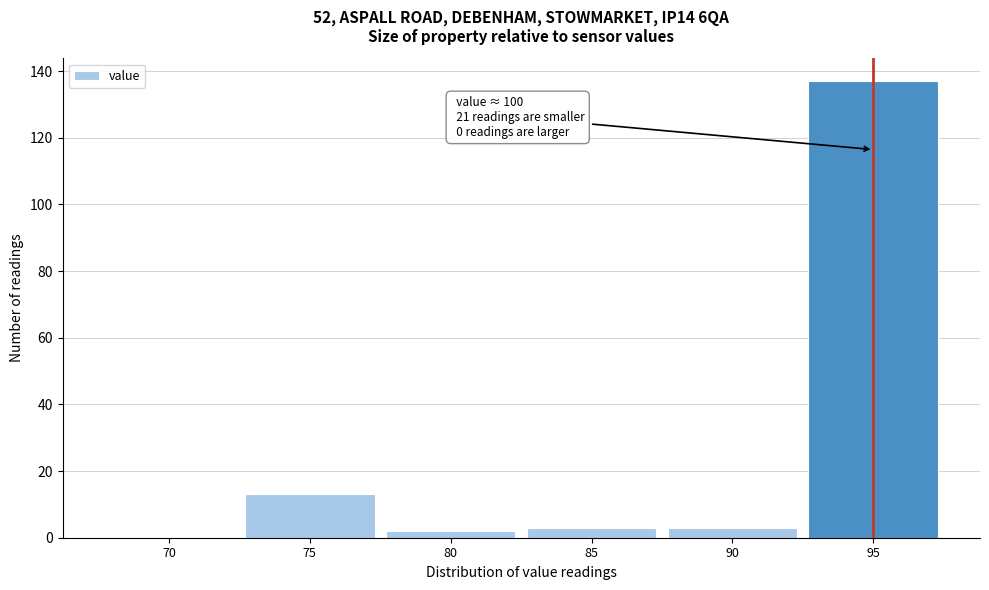

Reading right to left, list all the values displayed in this chart.

95=137	90=3	85=3	80=2	75=13	70=0